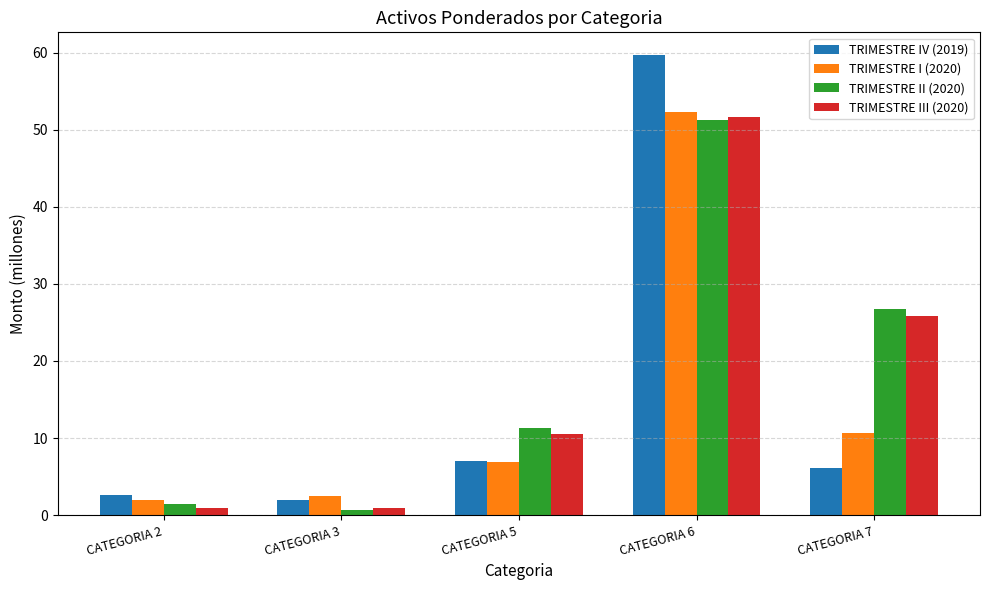

The value of TRIMESTRE III (2020) at CATEGORIA 5 is 10.6. True or false?

True